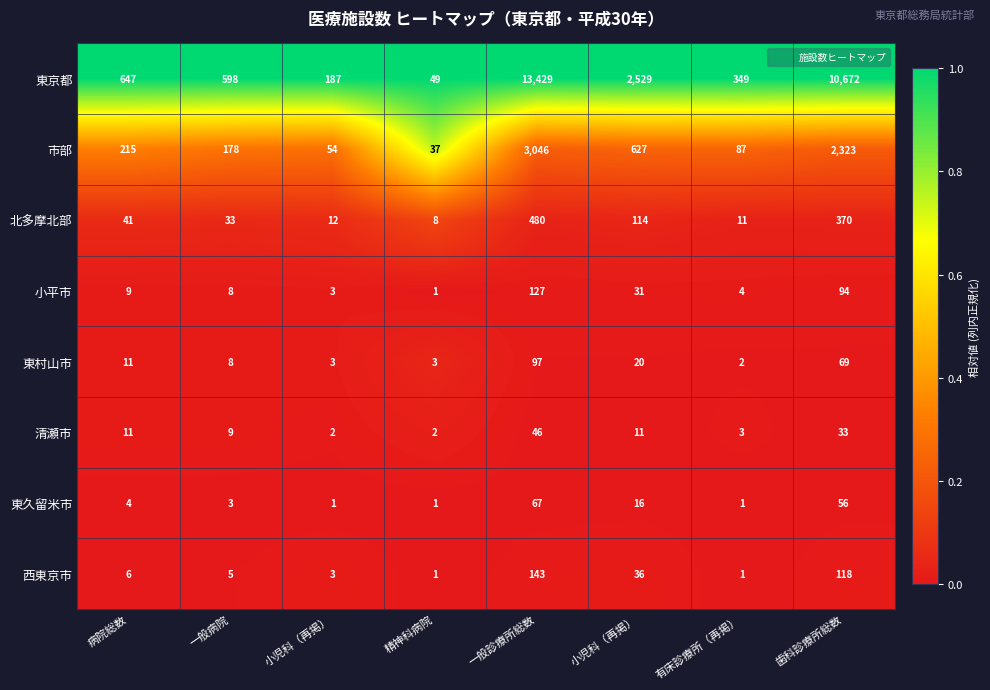

Reading left to right, what are all the values shown in this chart?

東京都: 病院総数=647.0	一般病院=598.0	小児科（再掲）=187.0	精神科病院=49.0	一般診療所総数=13429.0	小児科（再掲）=2529.0	有床診療所（再掲）=349.0	歯科診療所総数=10672.0
市部: 病院総数=215.0	一般病院=178.0	小児科（再掲）=54.0	精神科病院=37.0	一般診療所総数=3046.0	小児科（再掲）=627.0	有床診療所（再掲）=87.0	歯科診療所総数=2323.0
北多摩北部: 病院総数=41.0	一般病院=33.0	小児科（再掲）=12.0	精神科病院=8.0	一般診療所総数=480.0	小児科（再掲）=114.0	有床診療所（再掲）=11.0	歯科診療所総数=370.0
小平市: 病院総数=9.0	一般病院=8.0	小児科（再掲）=3.0	精神科病院=1.0	一般診療所総数=127.0	小児科（再掲）=31.0	有床診療所（再掲）=4.0	歯科診療所総数=94.0
東村山市: 病院総数=11.0	一般病院=8.0	小児科（再掲）=3.0	精神科病院=3.0	一般診療所総数=97.0	小児科（再掲）=20.0	有床診療所（再掲）=2.0	歯科診療所総数=69.0
清瀬市: 病院総数=11.0	一般病院=9.0	小児科（再掲）=2.0	精神科病院=2.0	一般診療所総数=46.0	小児科（再掲）=11.0	有床診療所（再掲）=3.0	歯科診療所総数=33.0
東久留米市: 病院総数=4.0	一般病院=3.0	小児科（再掲）=1.0	精神科病院=1.0	一般診療所総数=67.0	小児科（再掲）=16.0	有床診療所（再掲）=1.0	歯科診療所総数=56.0
西東京市: 病院総数=6.0	一般病院=5.0	小児科（再掲）=3.0	精神科病院=1.0	一般診療所総数=143.0	小児科（再掲）=36.0	有床診療所（再掲）=1.0	歯科診療所総数=118.0